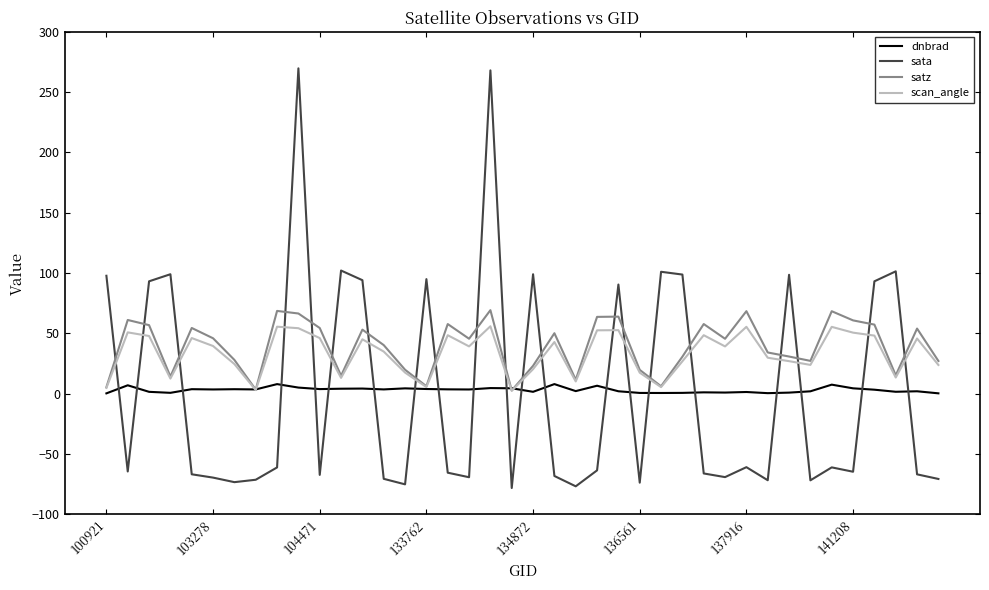

Which series has the widest spread of values?

sata